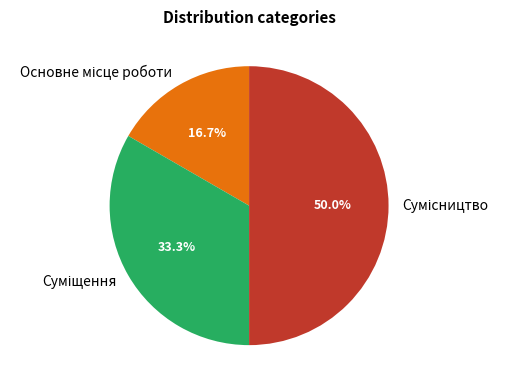

To the nearest percent, what is the difference between the Основне місце роботи and Суміщення slice percentages?

17%